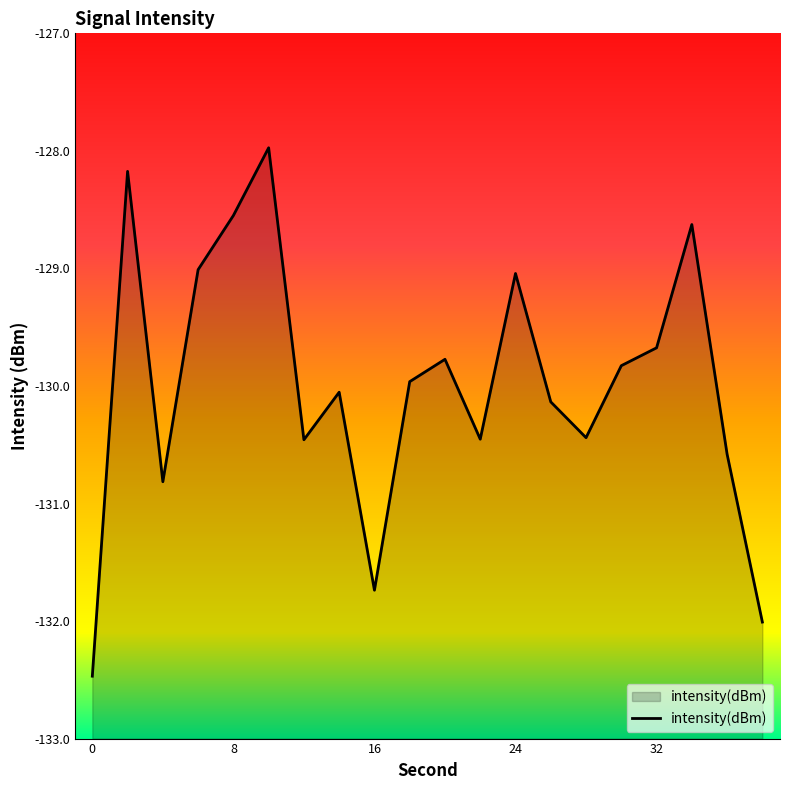

Rank the categories by value from lowest to highest.

0, 38, 16, 4, 36, 12, 22, 28, 26, 14, 18, 30, 20, 32, 24, 6, 34, 8, 2, 10